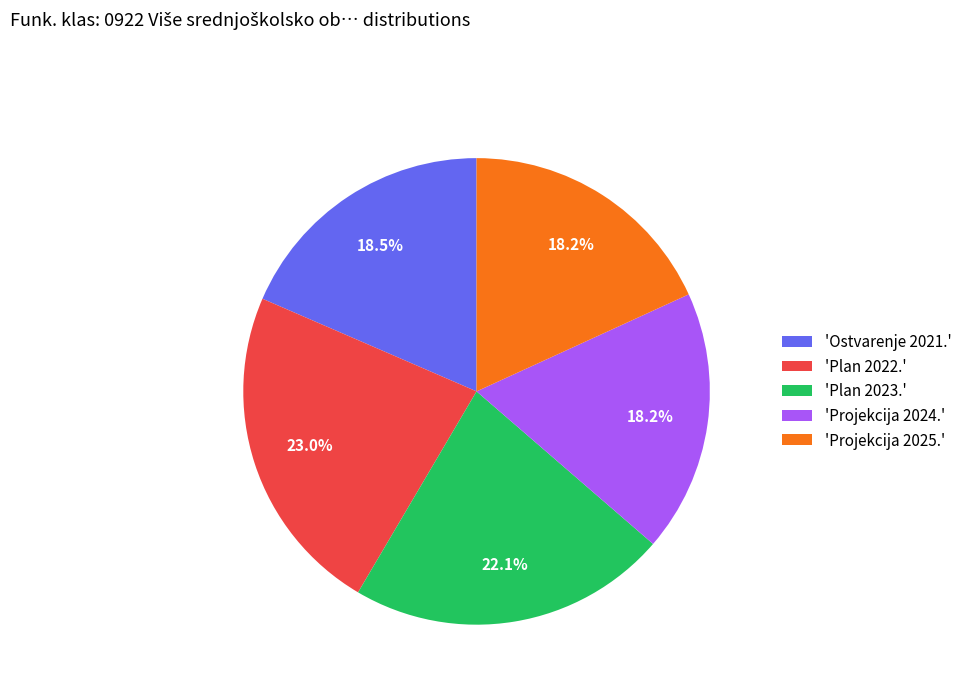

Which category has the biggest portion of the pie?

'Plan 2022.'